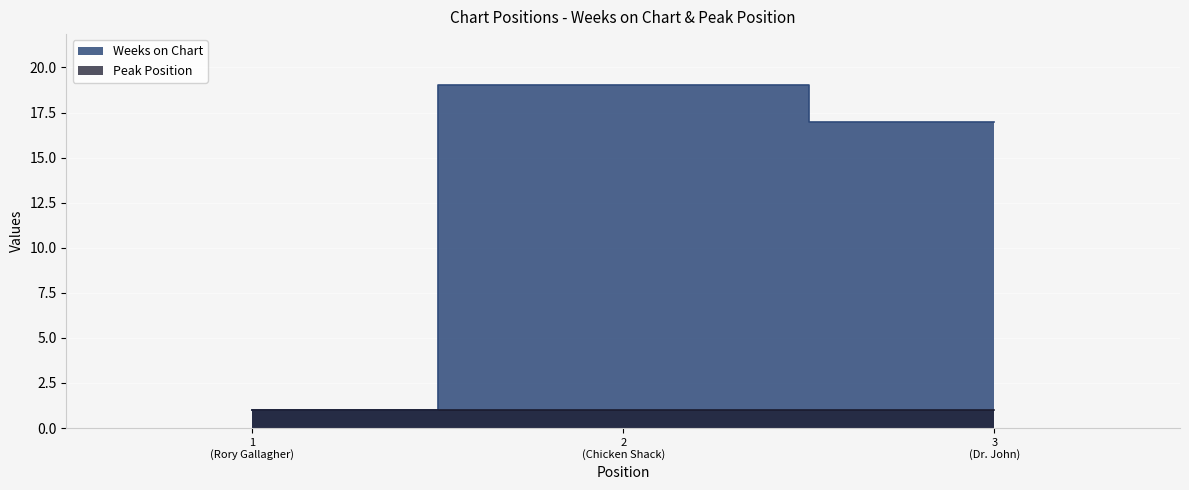

What is the change in value from 1 (Rory Gallagher) to 2 (Chicken Shack)?

+18